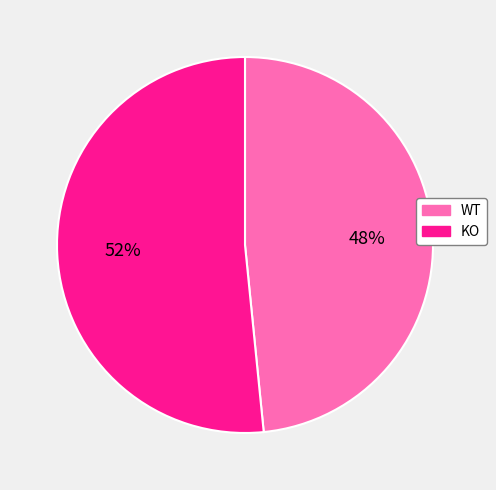

Count the number of slices in the pie.

2